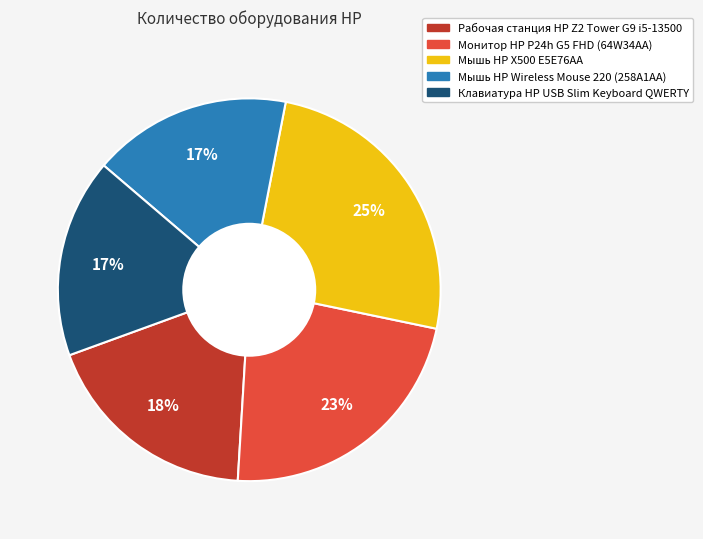

How many slices are in this pie chart?

5